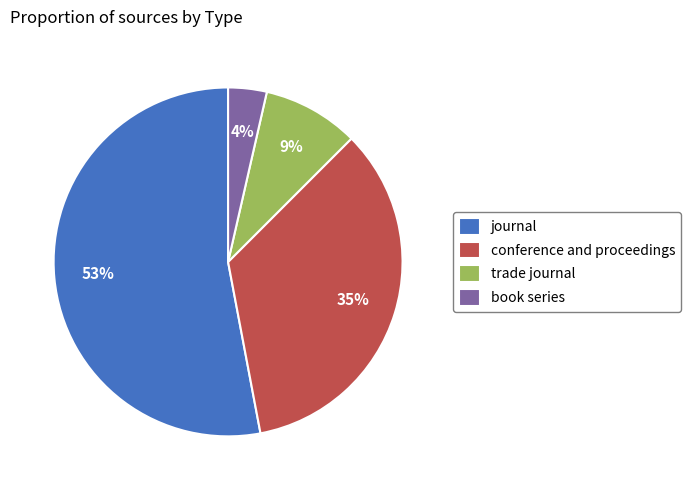

To the nearest percent, what is the average slice percentage?

25%